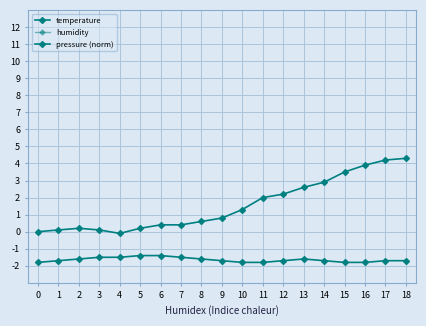

Which series has the largest total across all categories?

humidity